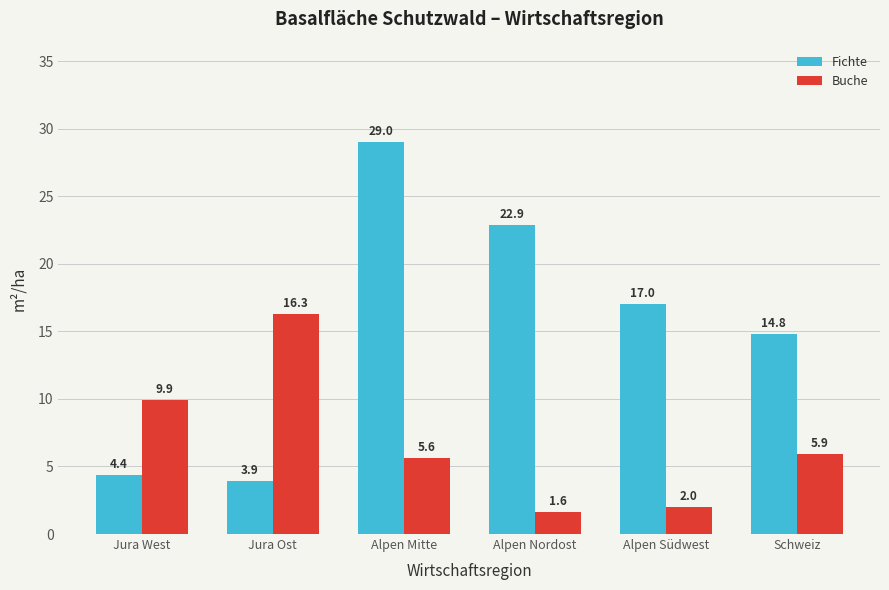

Reading right to left, extract all data points from this chart.

Fichte: 14.8	17.0	22.9	29.0	3.9	4.4
Buche: 5.9	2.0	1.6	5.6	16.3	9.9